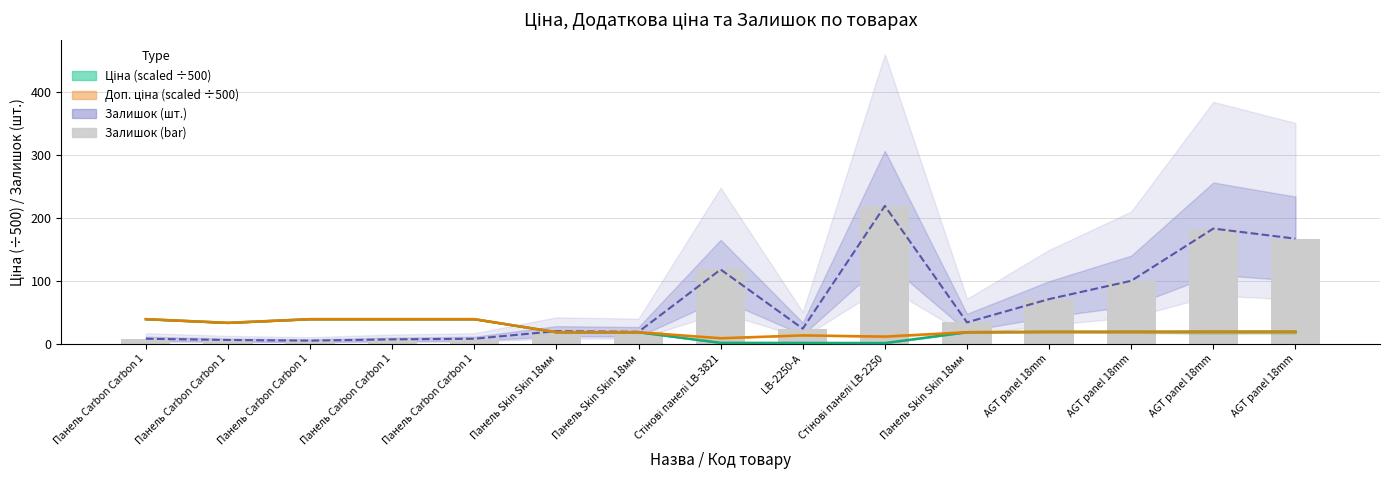

True or false: Доп. ціна (scaled) has a value of 18.9 at AGT panel 18mm.

True